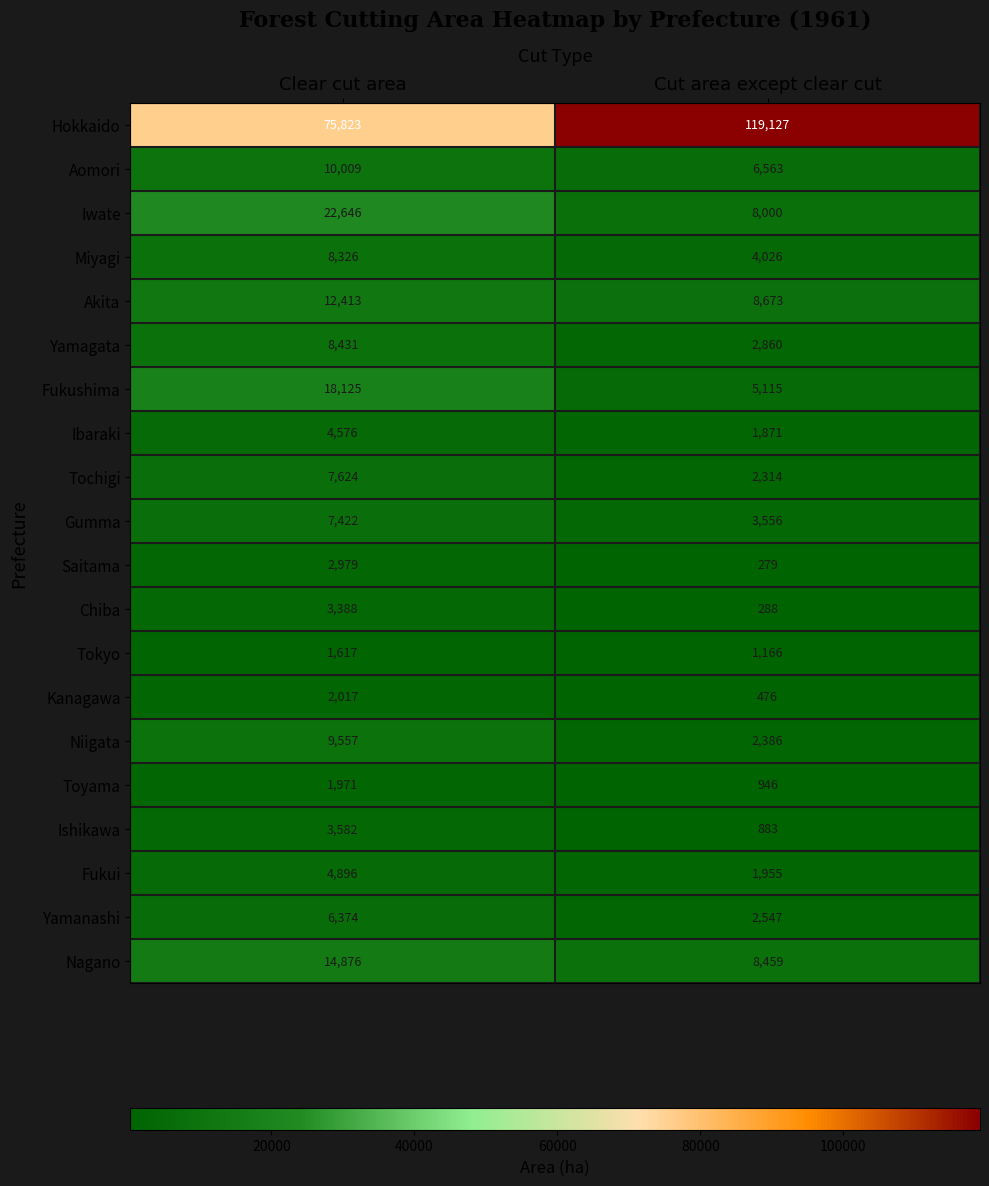

The value of Niigata at Clear cut area is 14869. True or false?

False